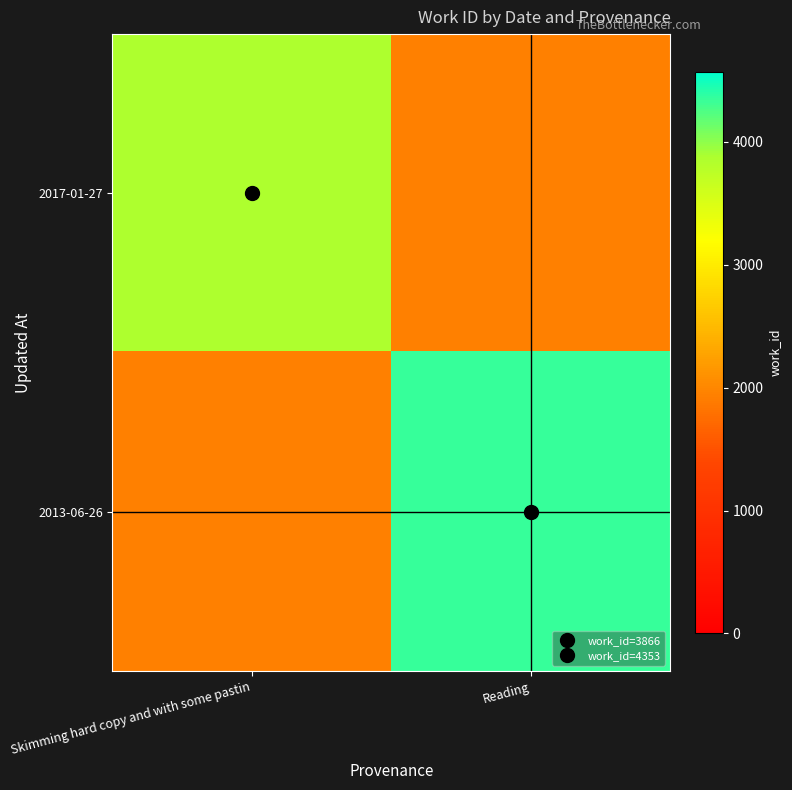

What is the spread (max minus min) of values at Reading?

2420